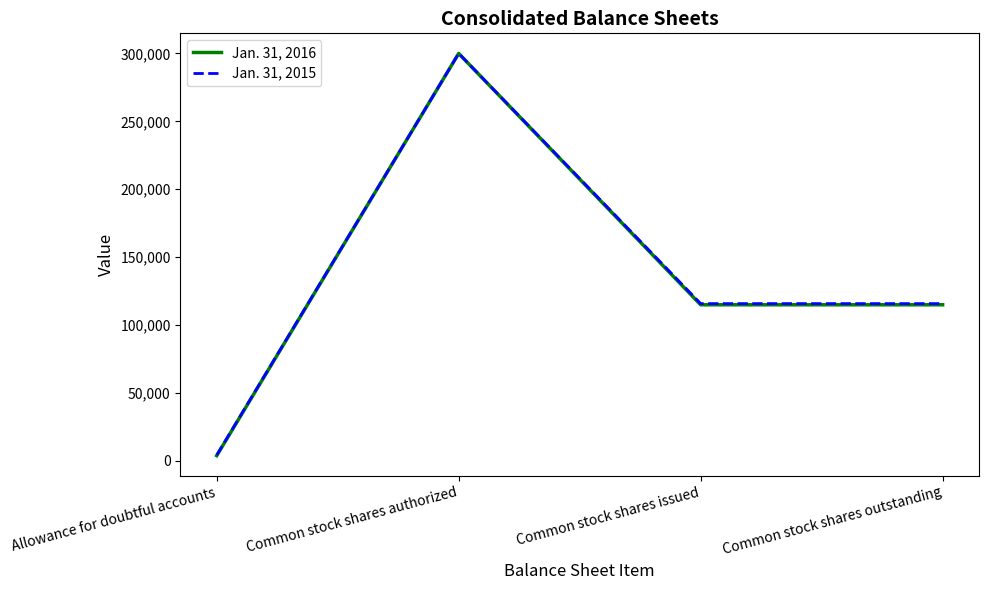

What is the total value across all series at Common stock shares authorized?

600000